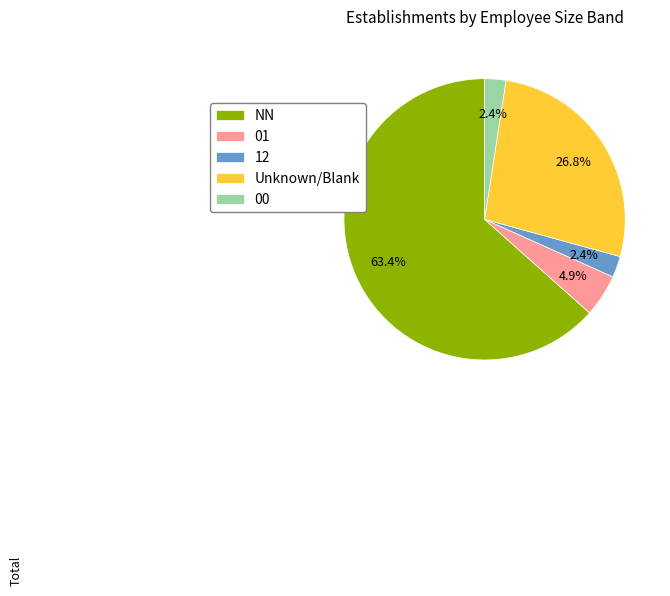

Is there any slice that represents more than half of the pie?

Yes